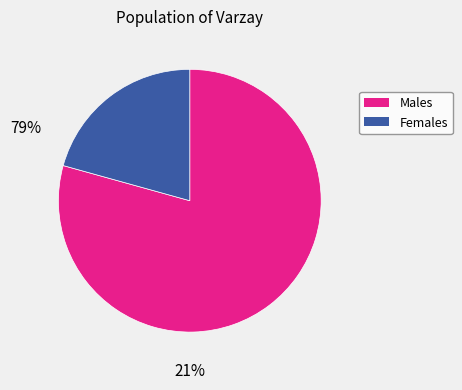

Is there a majority slice in this chart?

Yes